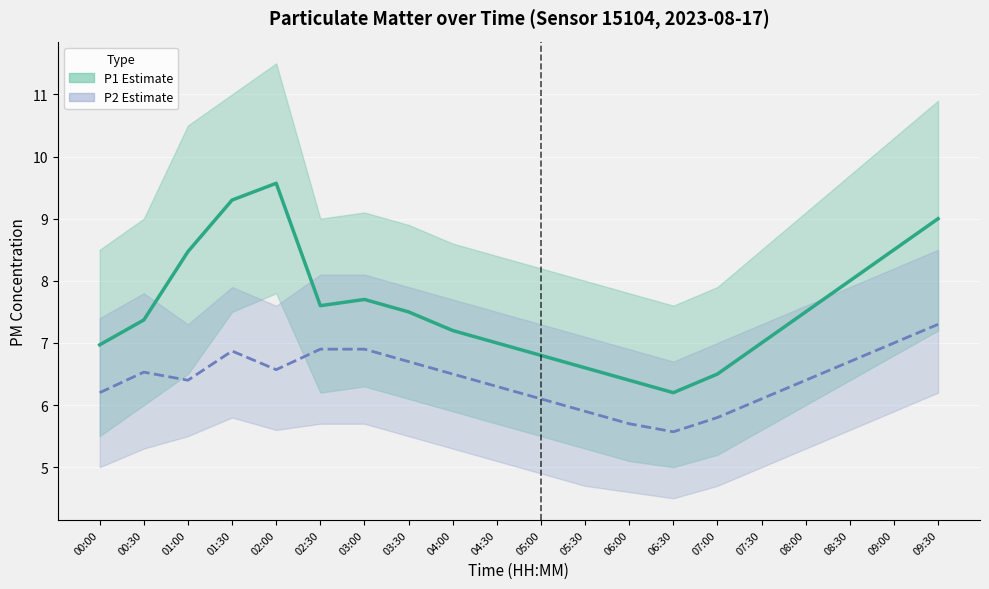

What is the spread (max minus min) of values at 07:30?

0.9